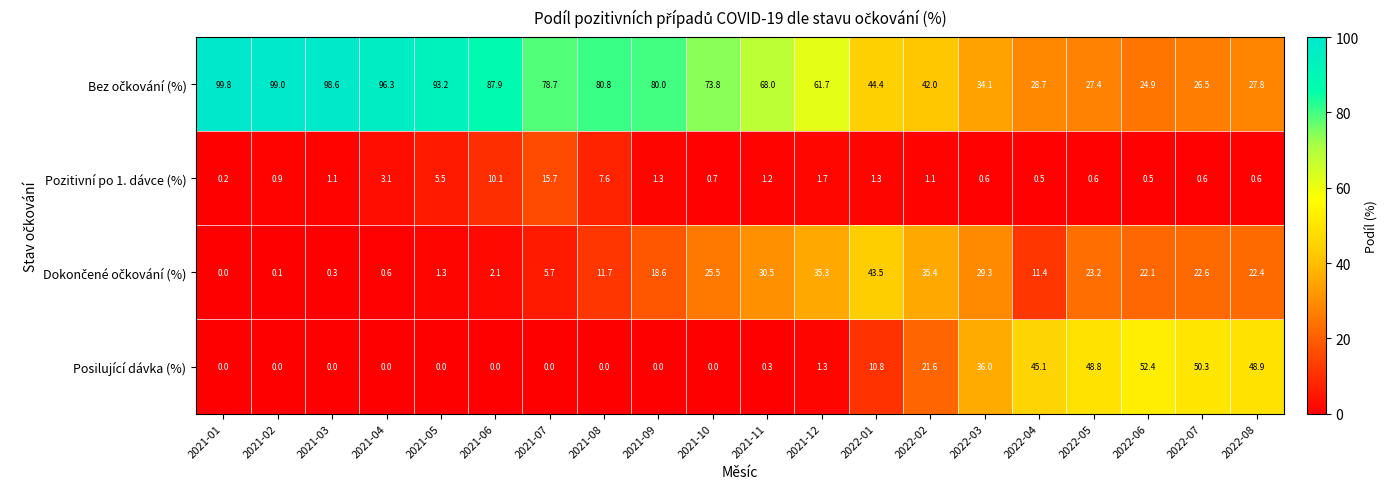

What is the sum of all Pozitivní po 1. dávce (%) values?

54.9